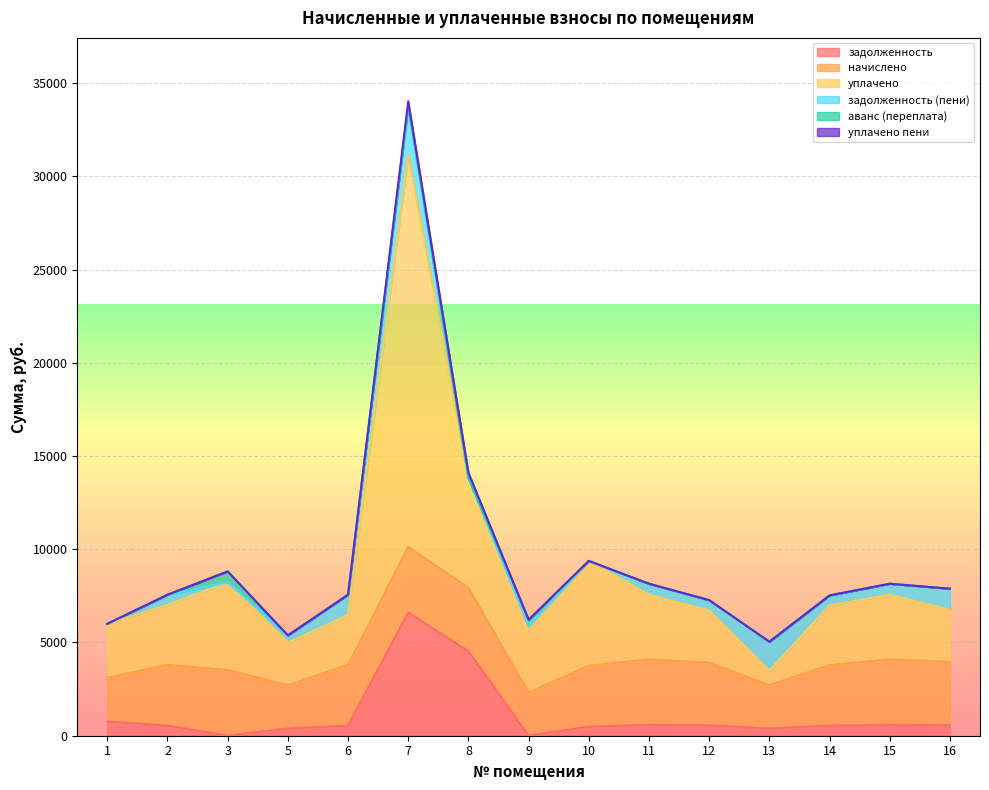

How many data points in начислено are less than 3263?

7